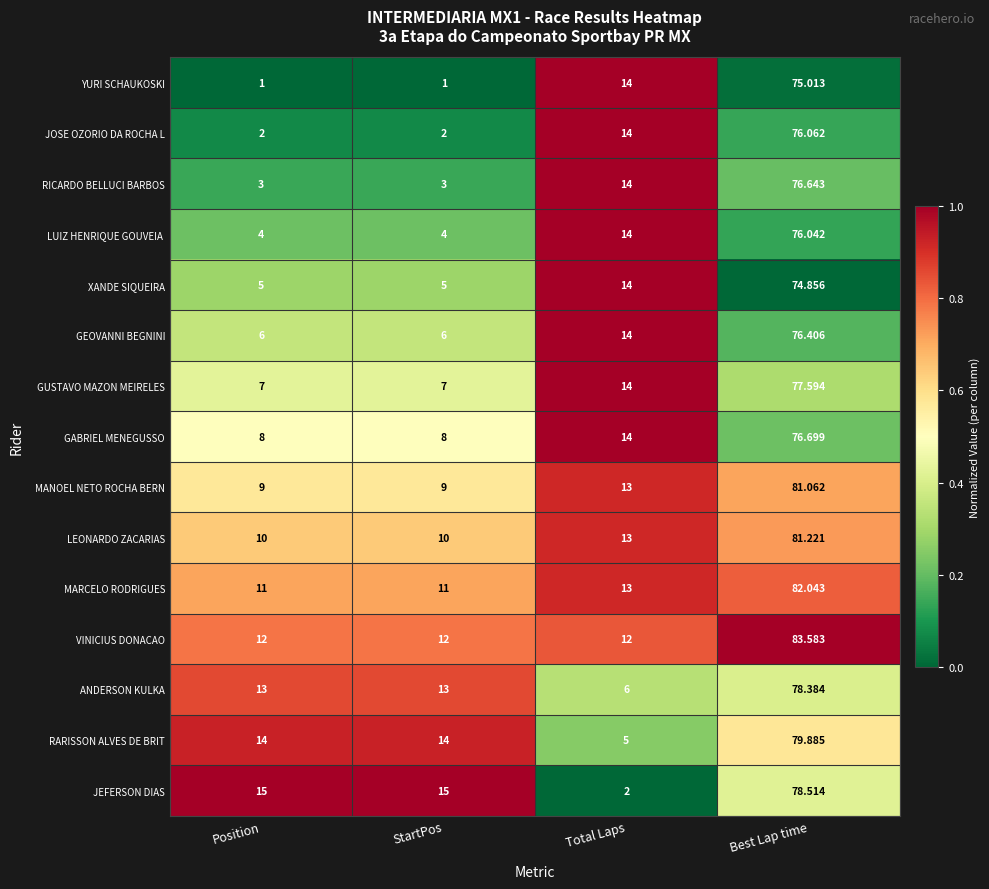

Which category has the highest value in the RICARDO BELLUCI BARBOS series?

Best Lap time